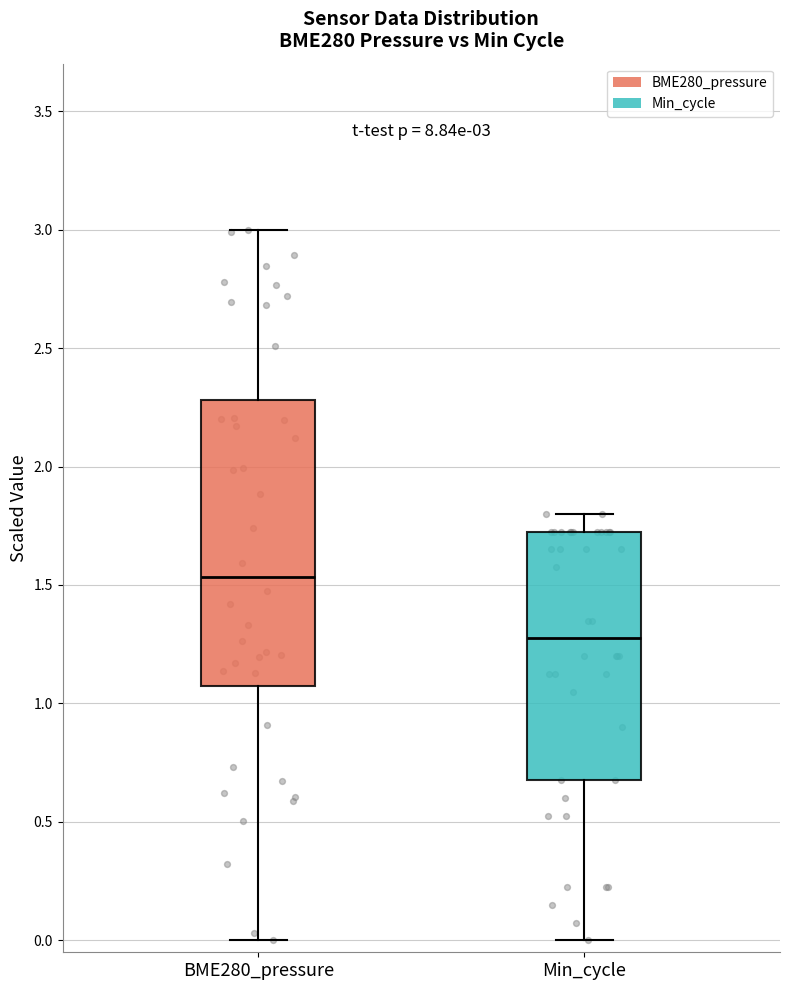

Which box is the tallest, from its lower edge to its upper edge?

BME280_pressure